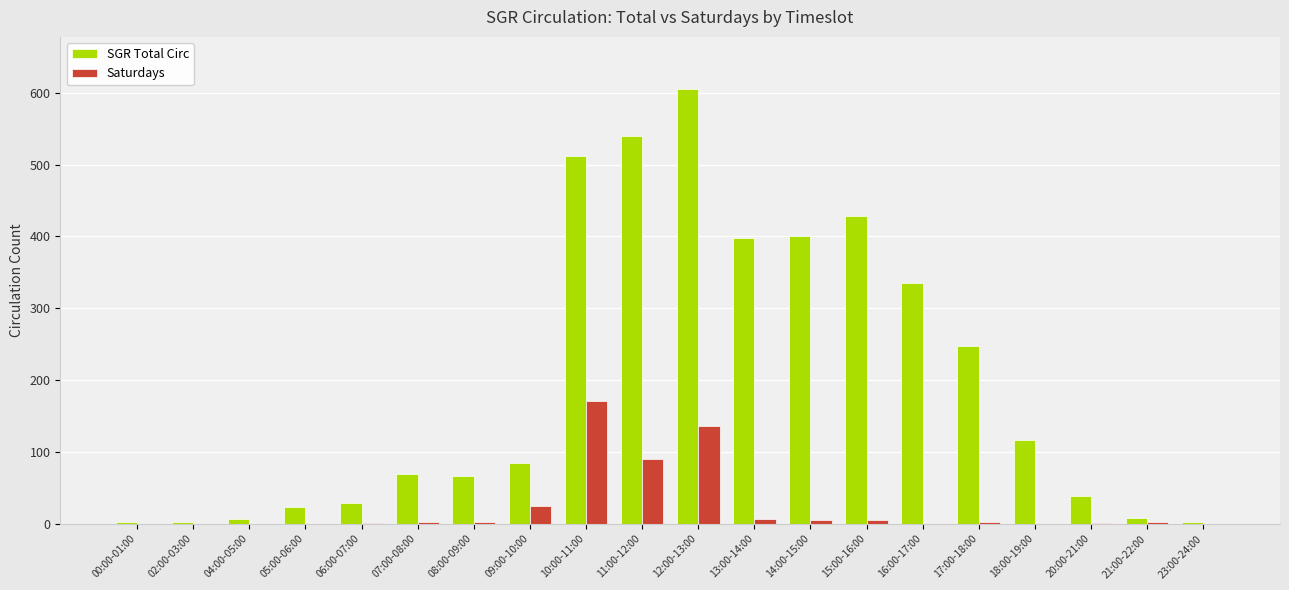

Count the number of data series in this chart.

2